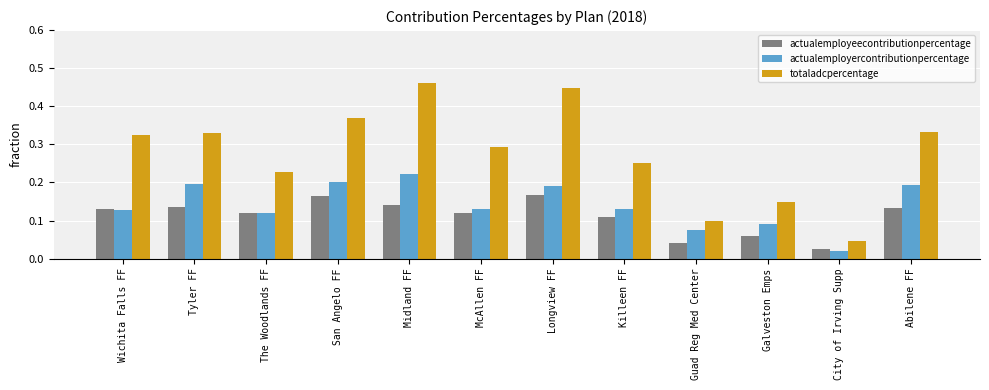

The actualemployeecontributionpercentage series shows 0.1 at Tyler FF. True or false?

True